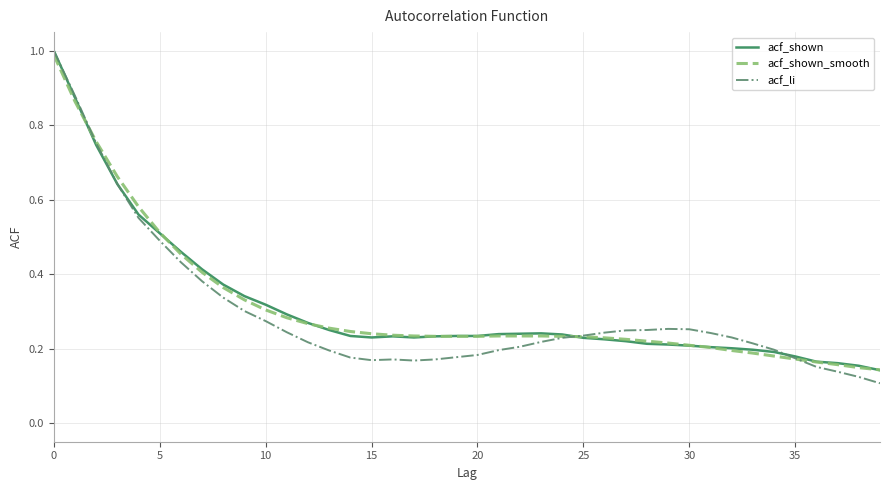

What are all the series names shown in the legend?

acf_shown, acf_shown_smooth, acf_li